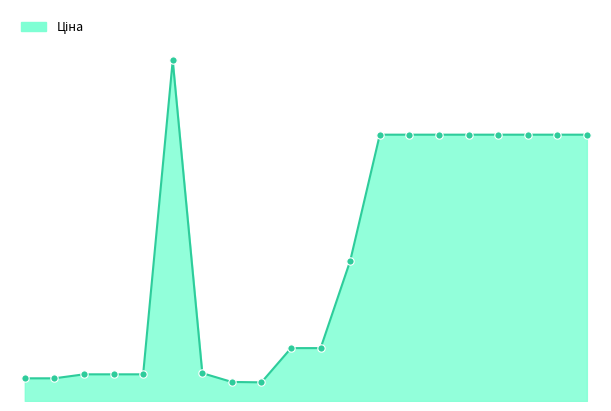

Is this an area chart (filled region under the line)?

Yes